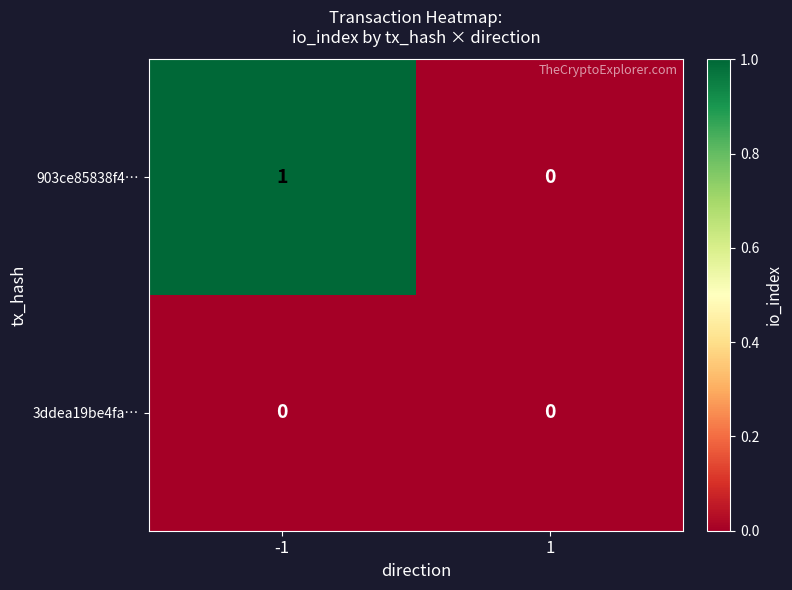

Rank the series at -1 from lowest to highest value.

3ddea19be4fa…, 903ce85838f4…